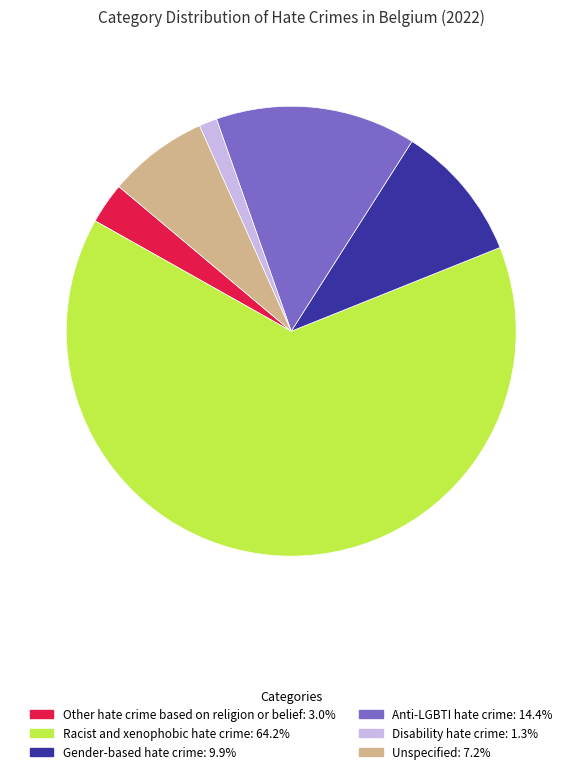

What is the largest slice in the pie chart?

Racist and xenophobic hate crime